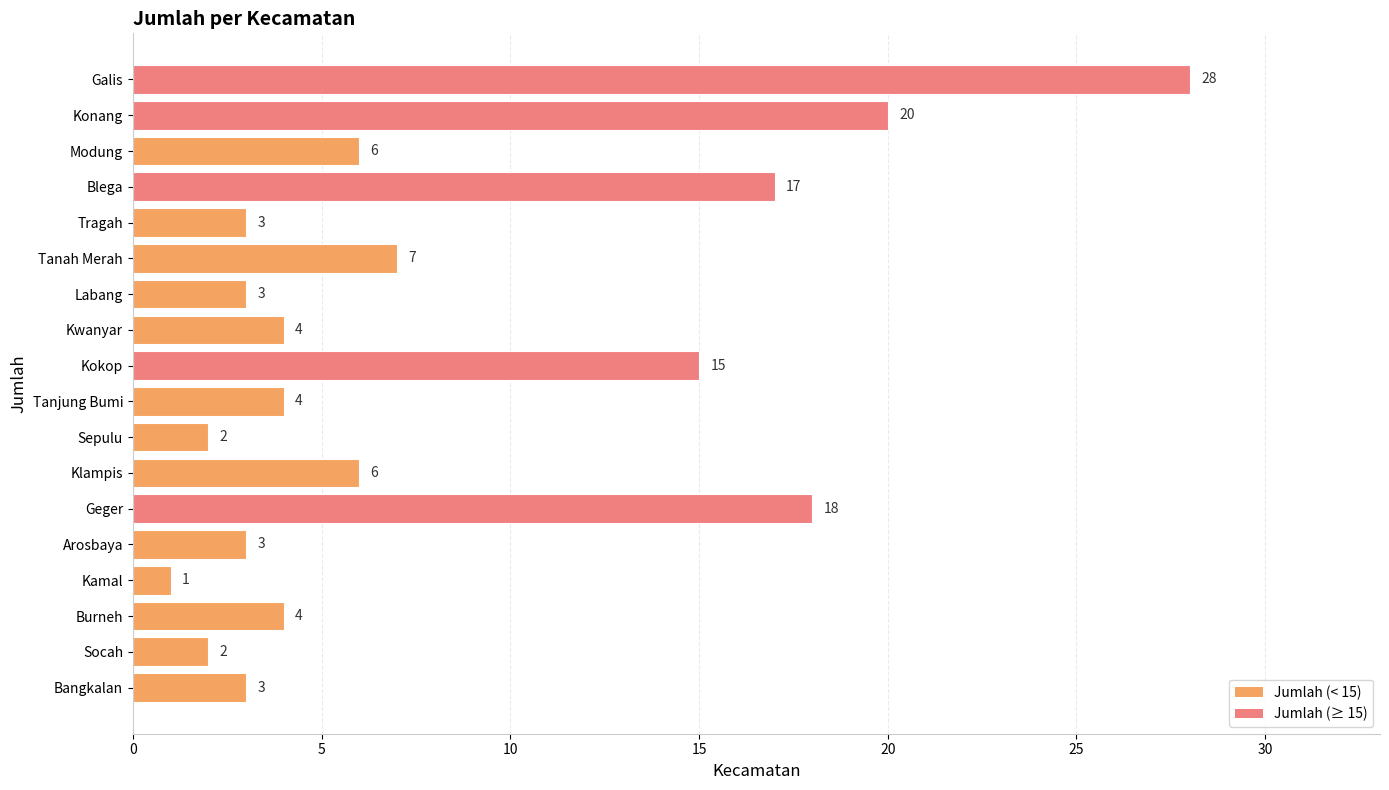

Reading bottom to top, list all the values displayed in this chart.

3	2	4	1	3	18	6	2	4	15	4	3	7	3	17	6	20	28